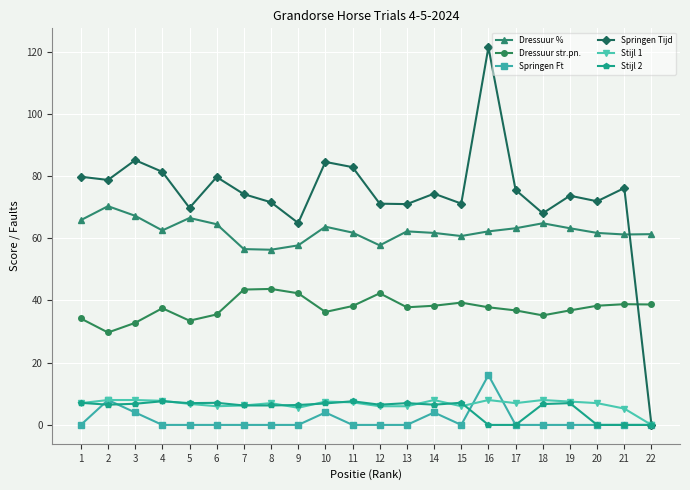

The Dressuur str.pn. series shows 14.3 at 21. True or false?

False